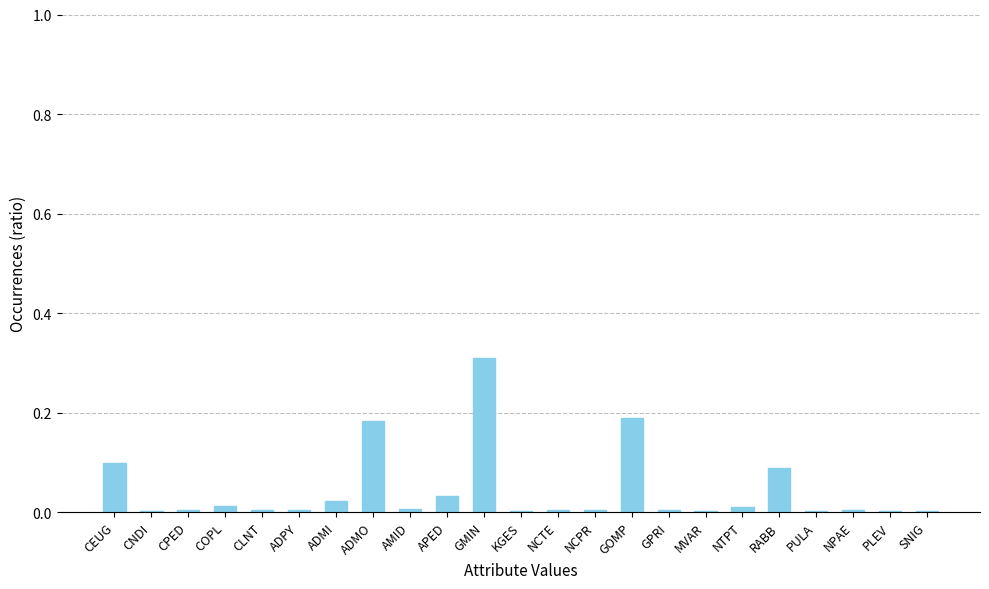

The chart shows a value of 0.0 at GPRI. True or false?

True